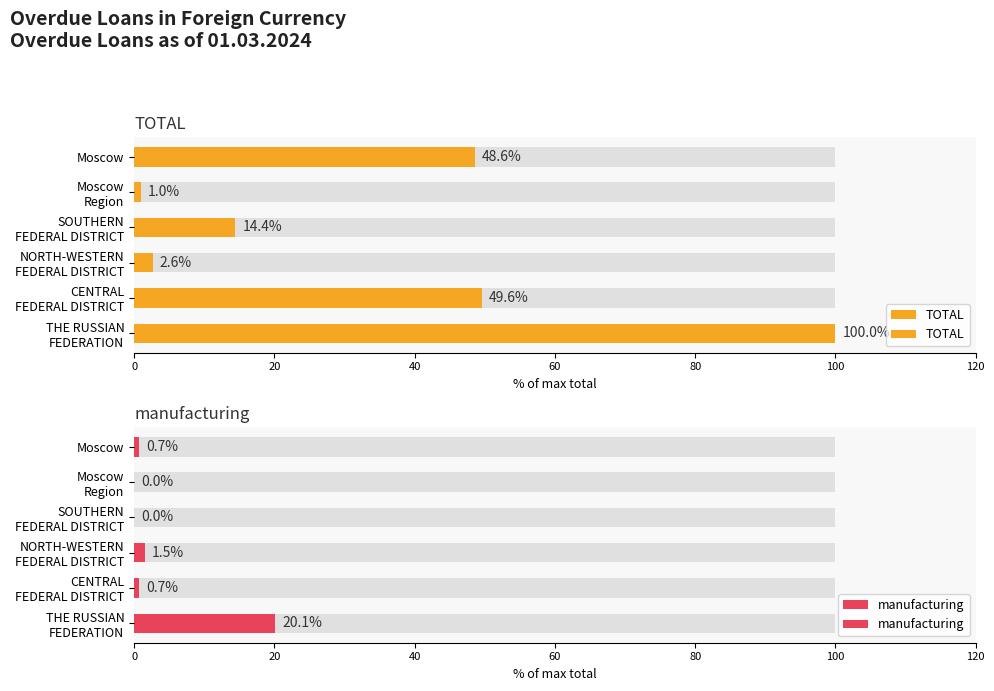

The TOTAL series shows 1.7 at NORTH-WESTERN FEDERAL DISTRICT. True or false?

False